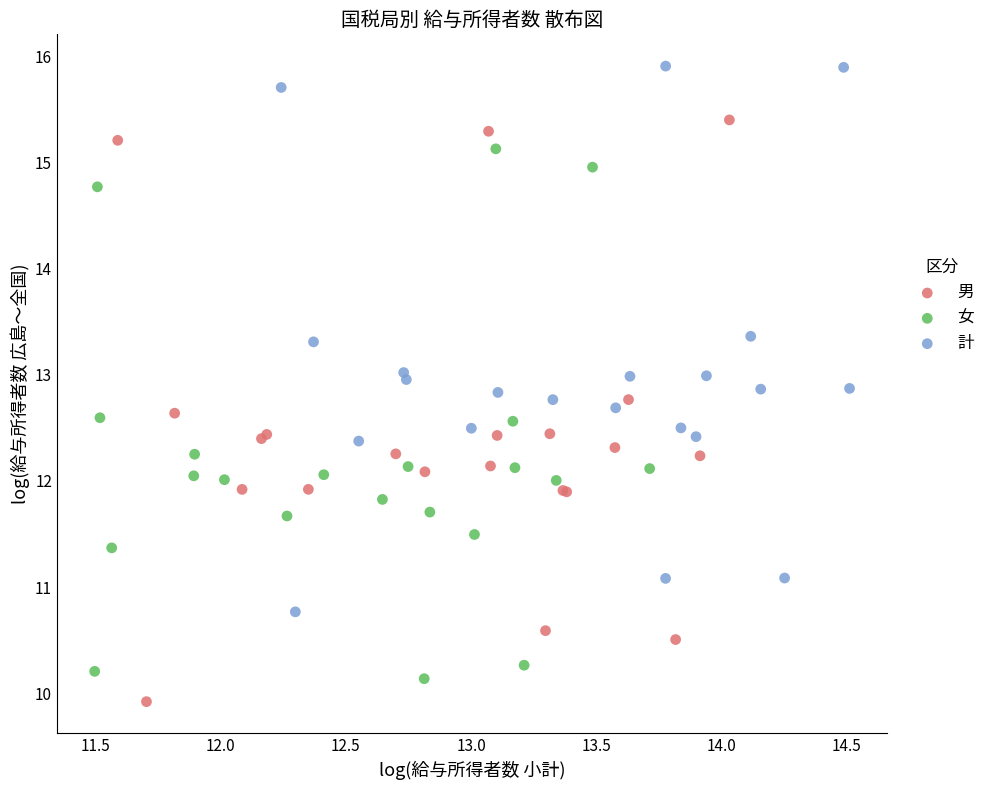

Which series has the widest spread of Y values?

男